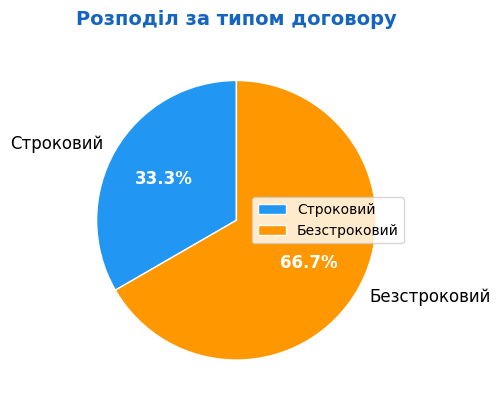

To the nearest percent, what is the average slice percentage?

50%